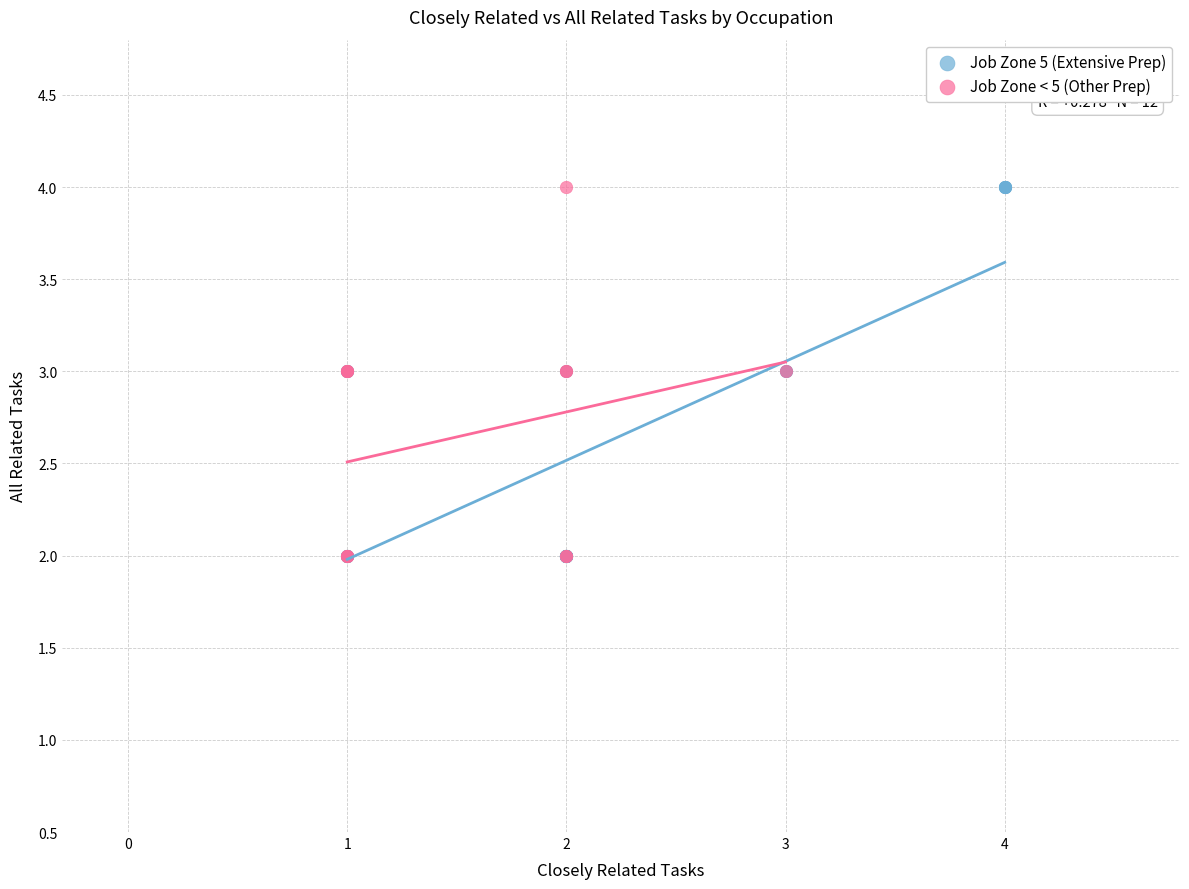

What are all the series names shown in the legend?

Job Zone 5 (Extensive Prep), Job Zone < 5 (Other Prep)